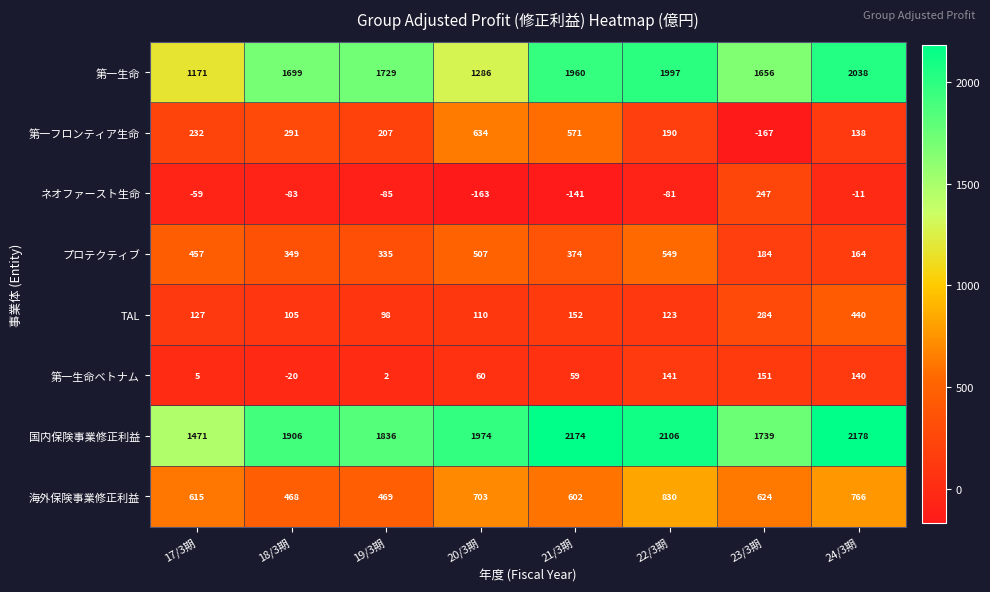

Rank the series at 18/3期 from lowest to highest value.

ネオファースト生命, 第一生命ベトナム, TAL, 第一フロンティア生命, プロテクティブ, 海外保険事業修正利益, 第一生命, 国内保険事業修正利益